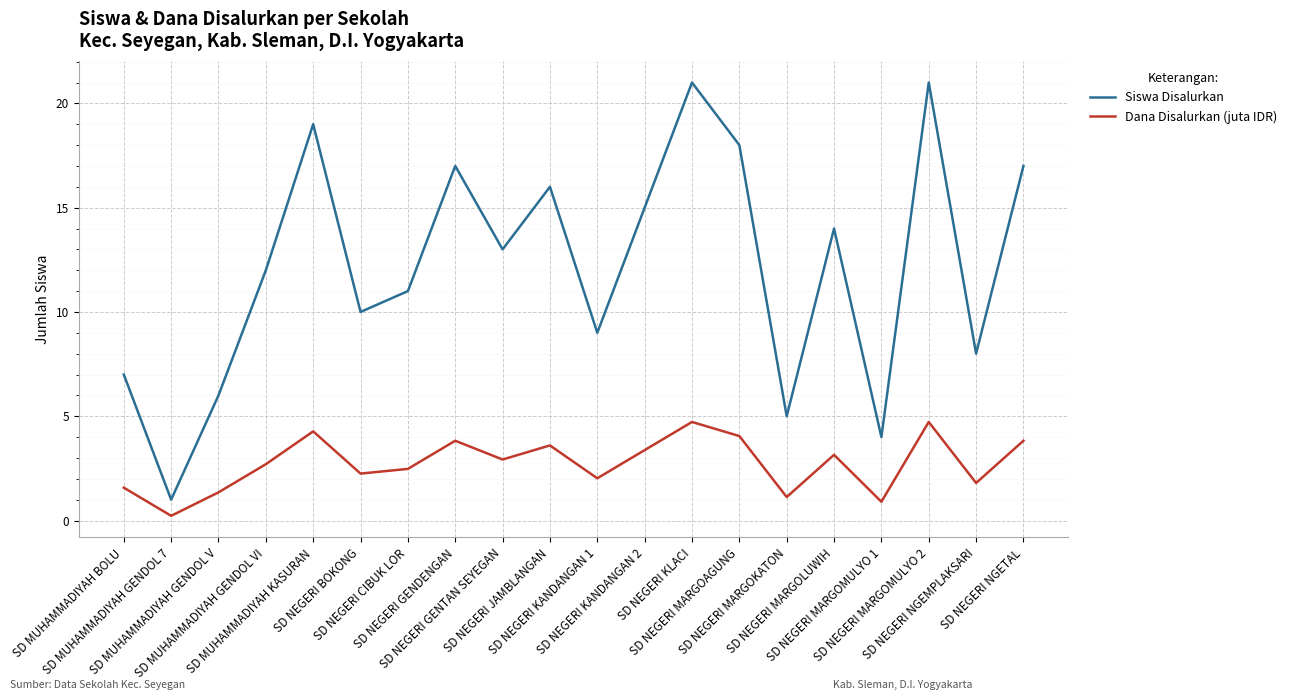

What is the difference between the highest and lowest values at SD NEGERI MARGOKATON?

3.9